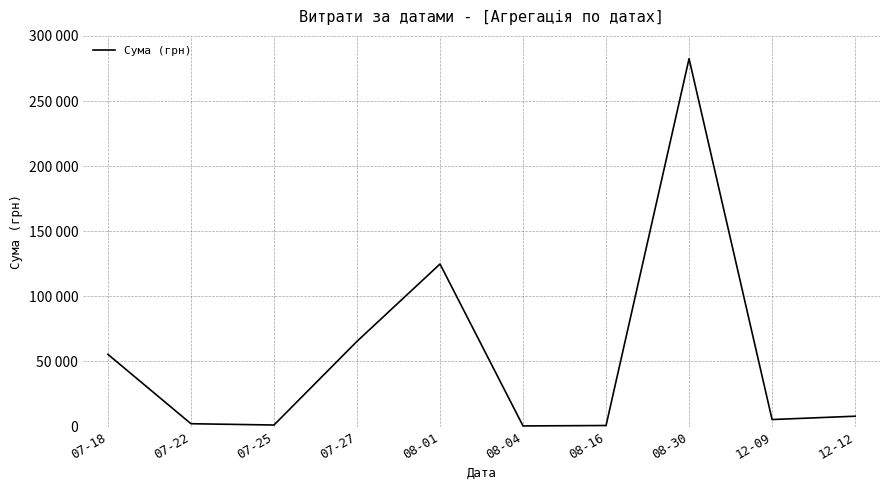

Does the chart display data point markers on the line(s)?

No